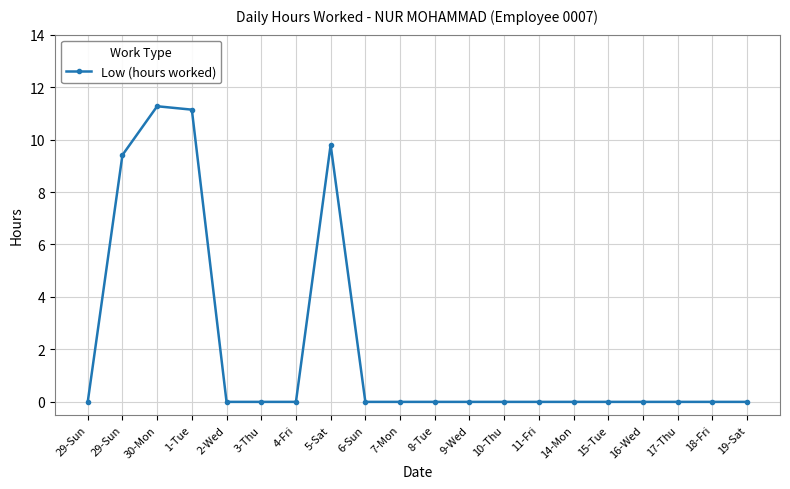

Reading left to right, list all the values displayed in this chart.

29-Sun=0.0	29-Sun=9.4	30-Mon=11.3	1-Tue=11.1	2-Wed=0.0	3-Thu=0.0	4-Fri=0.0	5-Sat=9.8	6-Sun=0.0	7-Mon=0.0	8-Tue=0.0	9-Wed=0.0	10-Thu=0.0	11-Fri=0.0	14-Mon=0.0	15-Tue=0.0	16-Wed=0.0	17-Thu=0.0	18-Fri=0.0	19-Sat=0.0